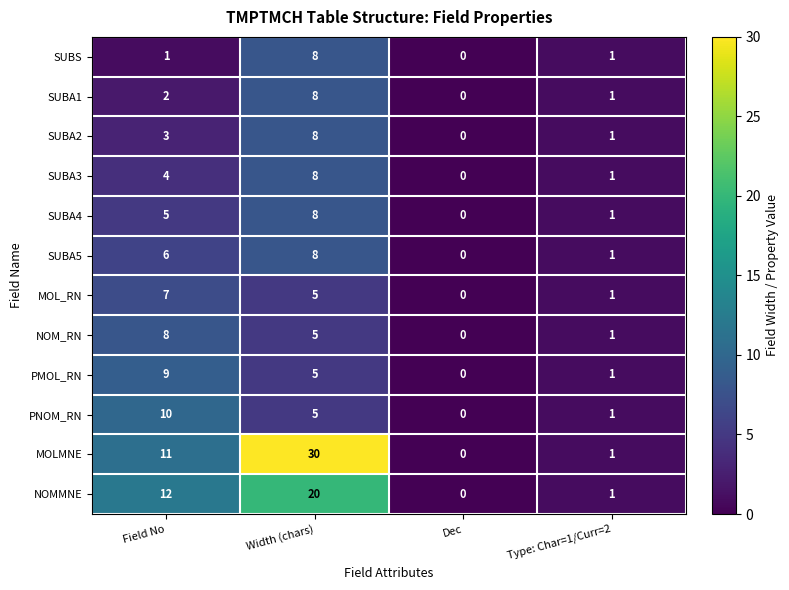

Where is PMOL_RN nearest to the value 4?

Width (chars)